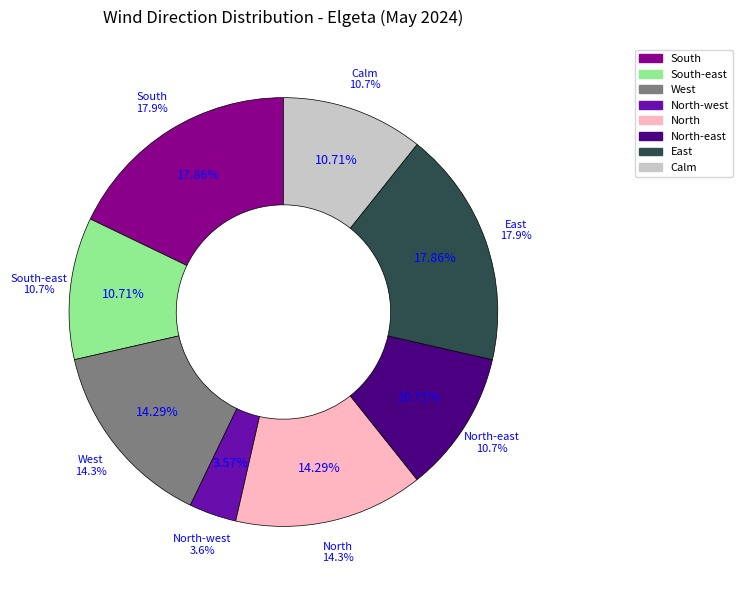

What is the total percentage of South-east and North?

25.0%